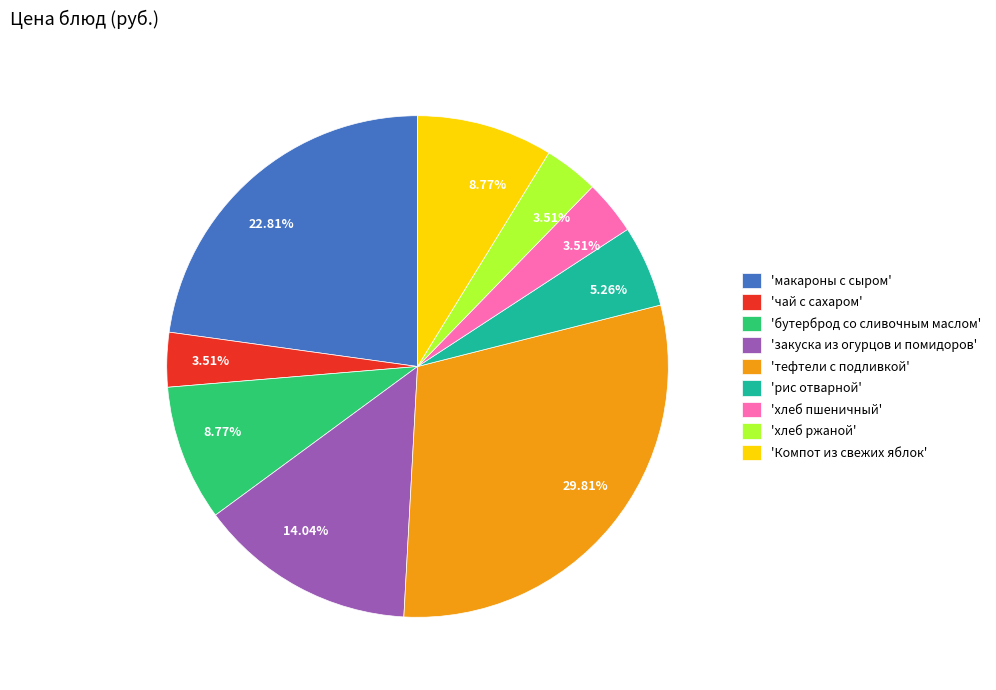

Does any single category account for the majority?

No